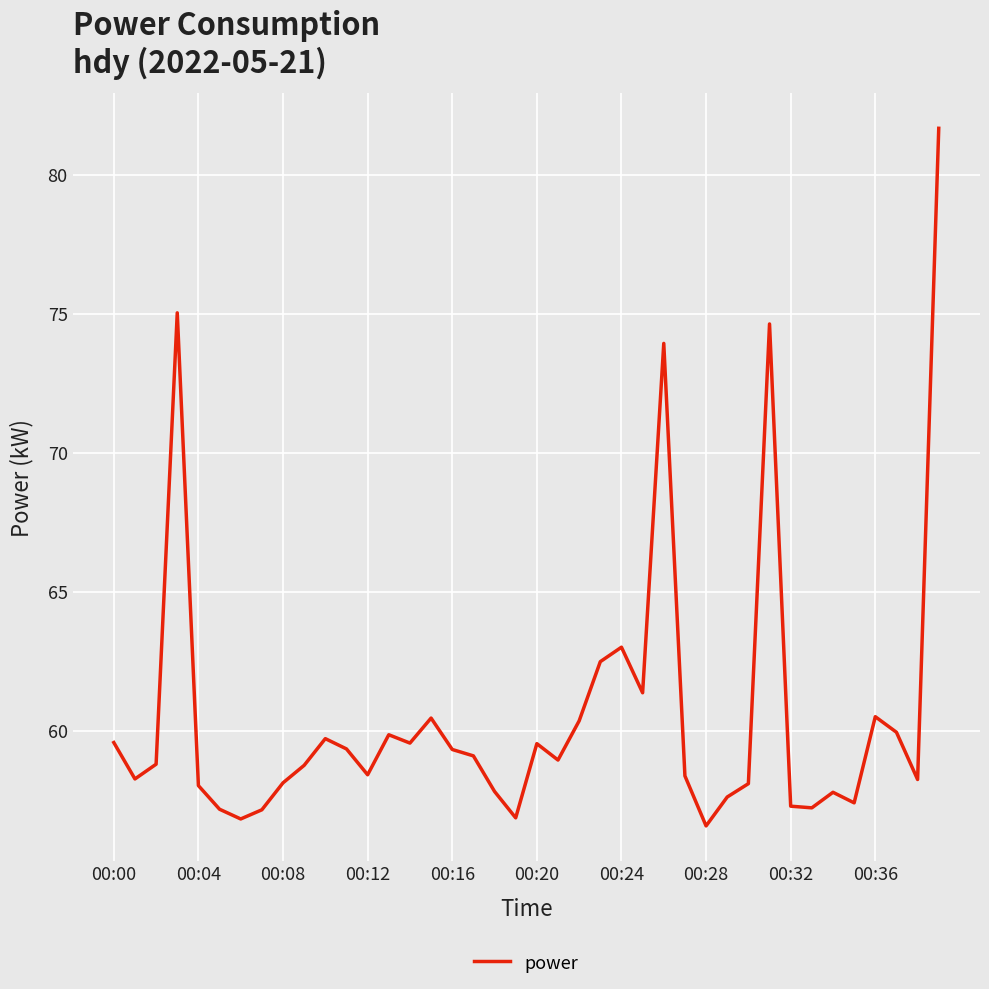

What is the maximum value shown in the chart?

81.7